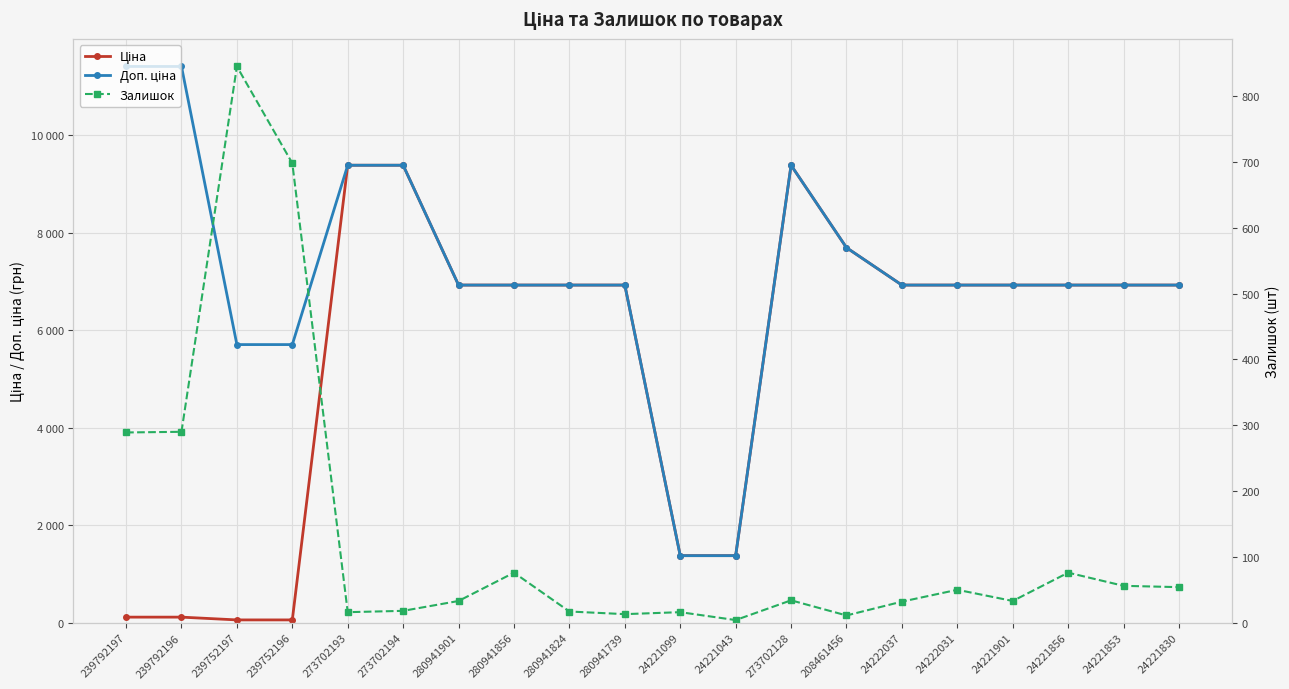

Between 239792196 and 24221853, which series saw the biggest shift?

Ціна